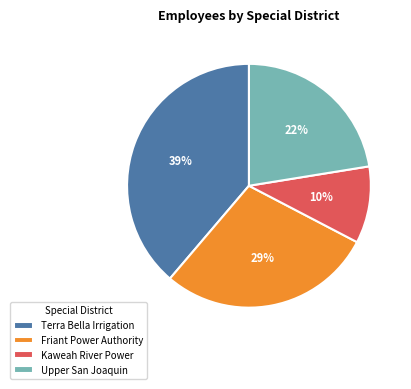

Does any single category account for the majority?

No